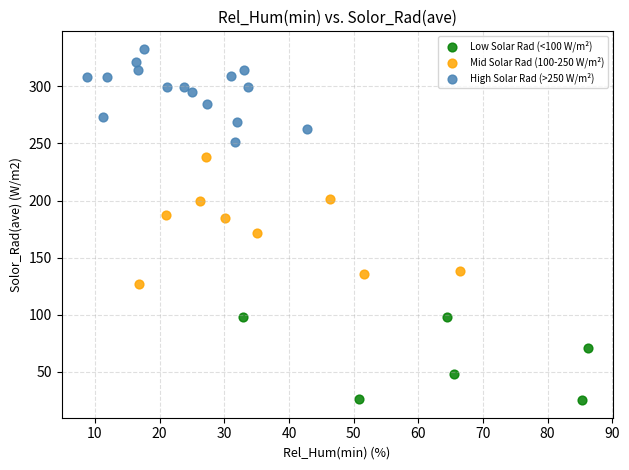

Which series reaches the maximum Y coordinate?

High Solar Rad (>250 W/m²)